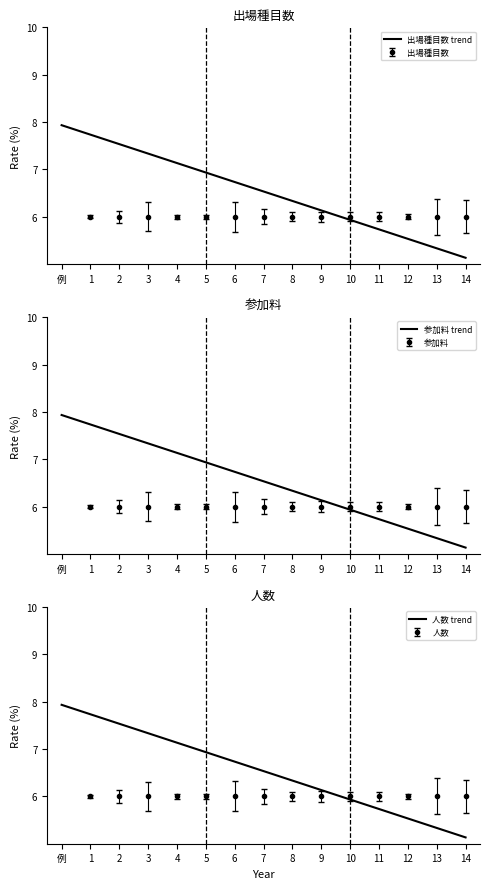

Which series has the largest range (max minus min)?

出場種目数 trend